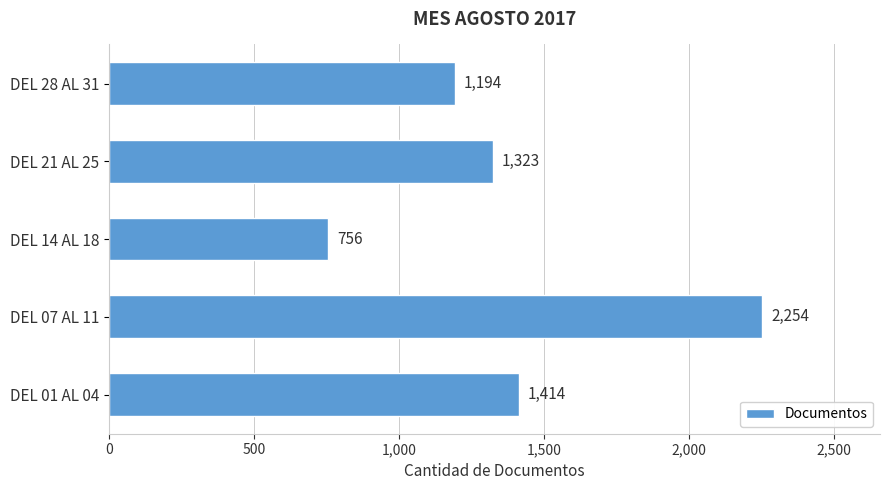

Which has a higher value, DEL 28 AL 31 or DEL 21 AL 25?

DEL 21 AL 25